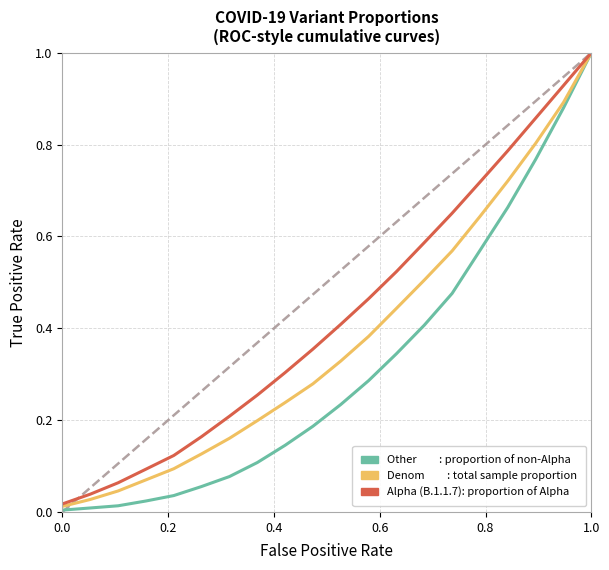

What is the maximum value shown in the chart?

1.0